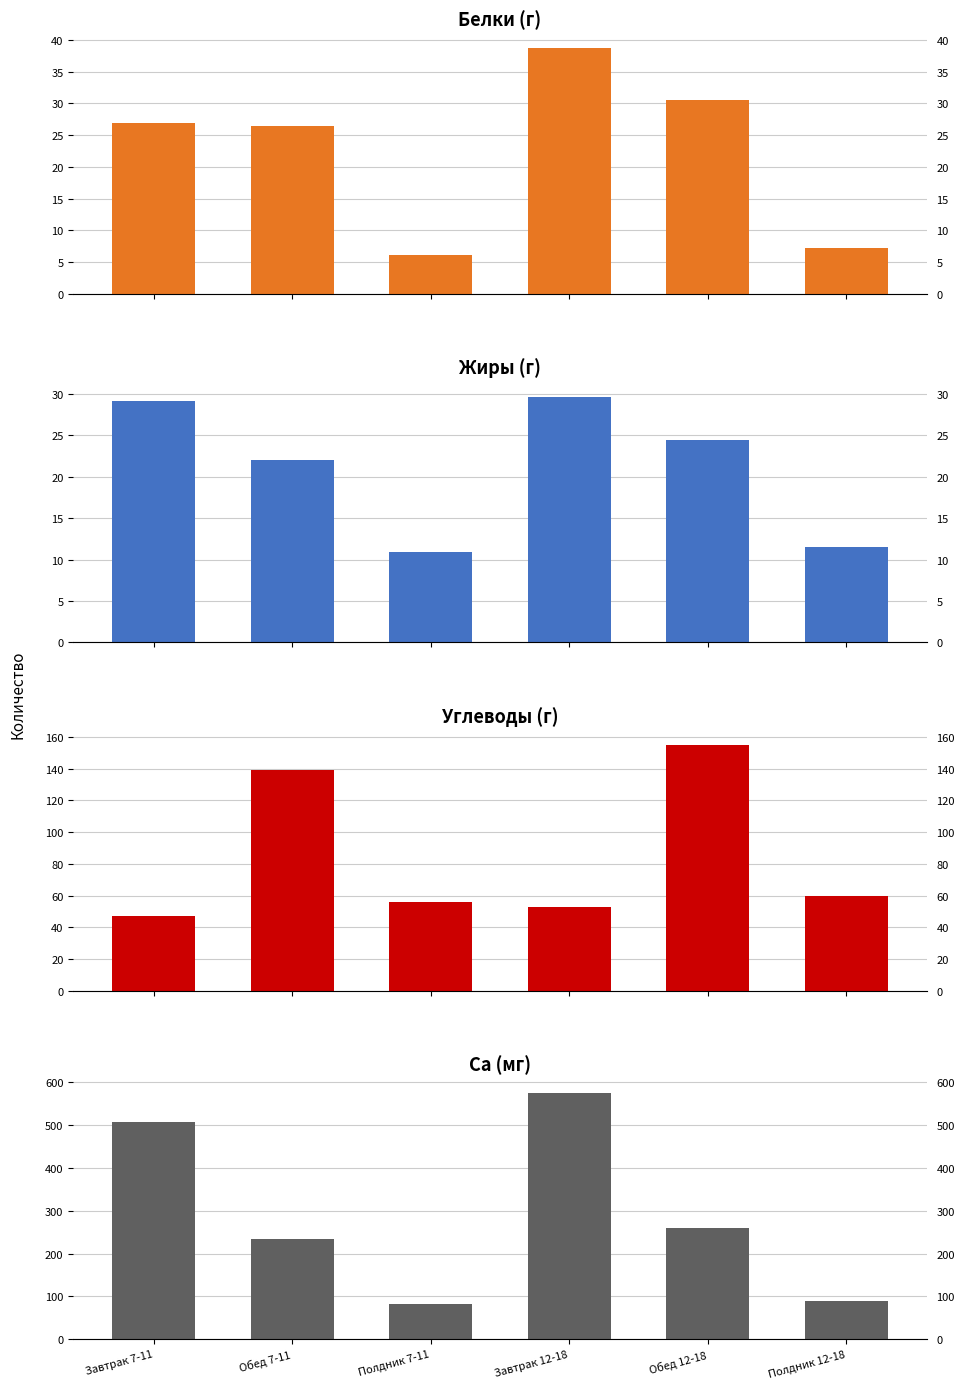

What is the highest value of the Белки series?

38.7